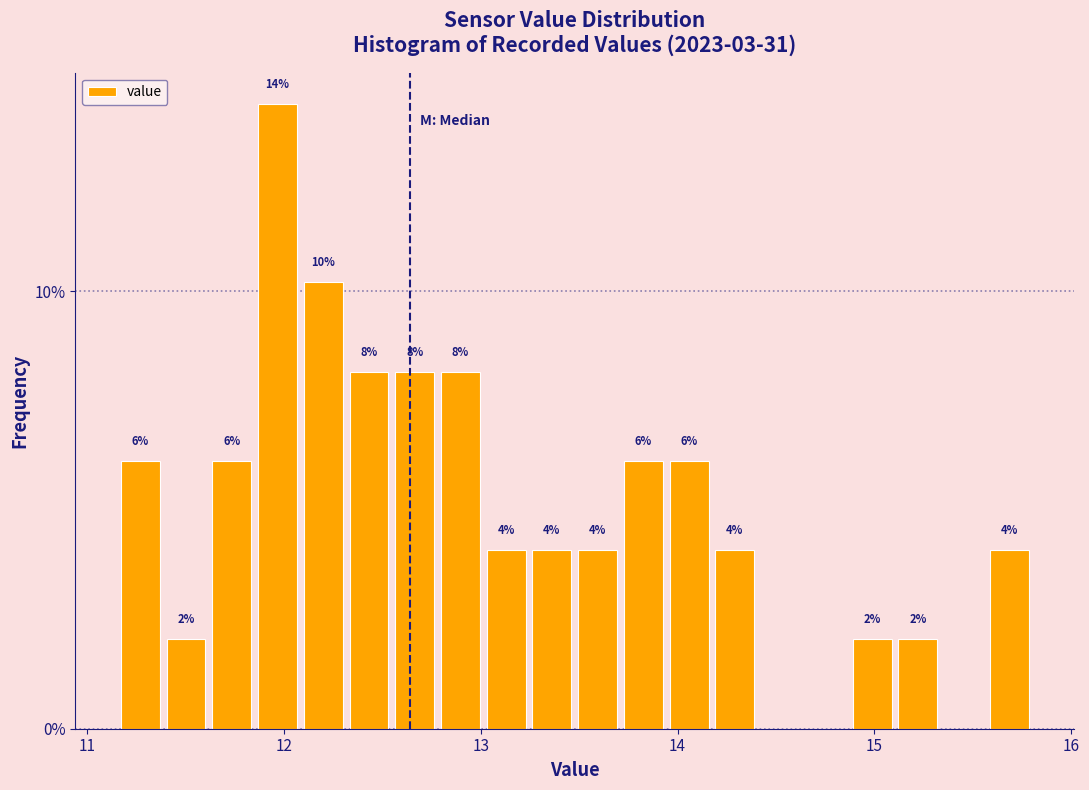

Read against the x-axis, roughly where is the centre of the tallest bar?

12.0